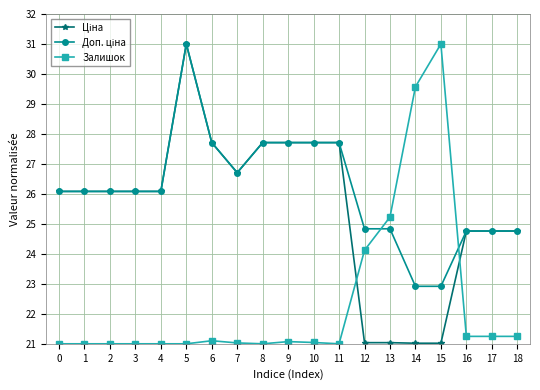

Count the number of data series in this chart.

3